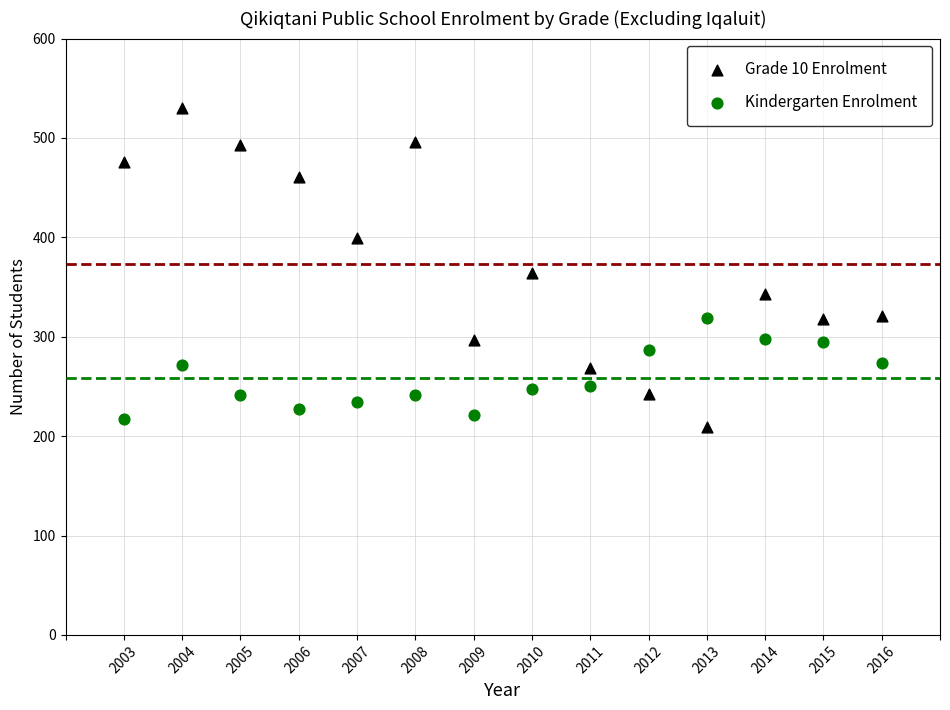

Across all data points, what is the range of X values (max minus min)?

13